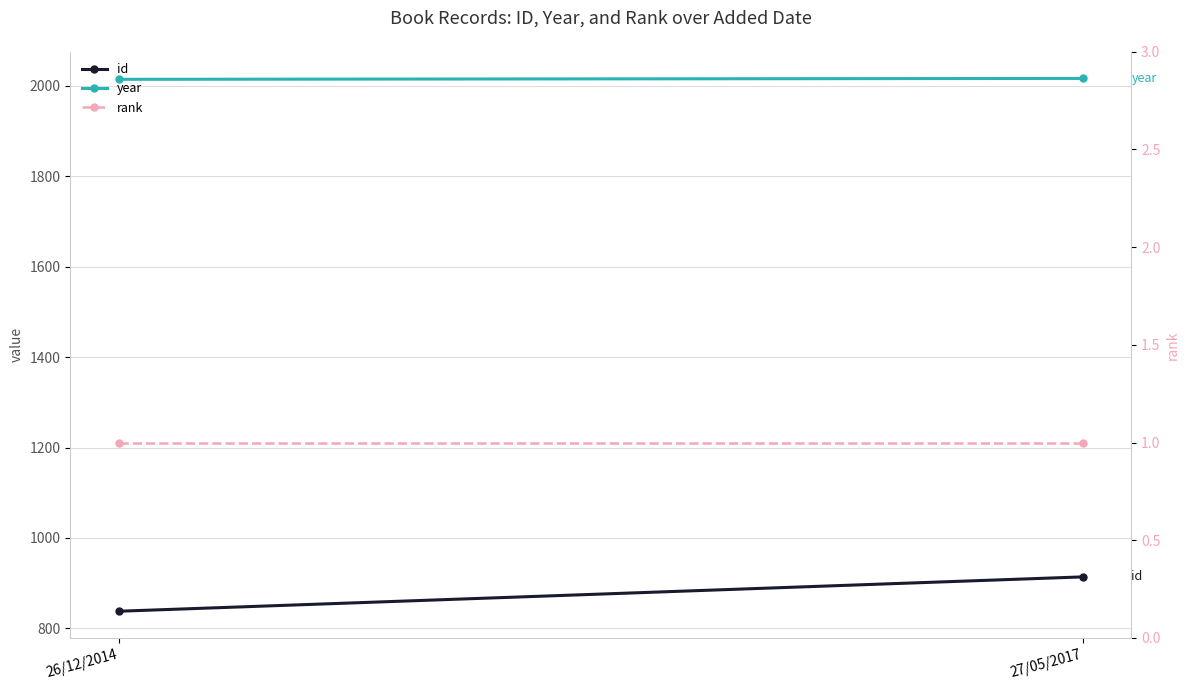

The id series shows 838 at 26/12/2014. True or false?

True